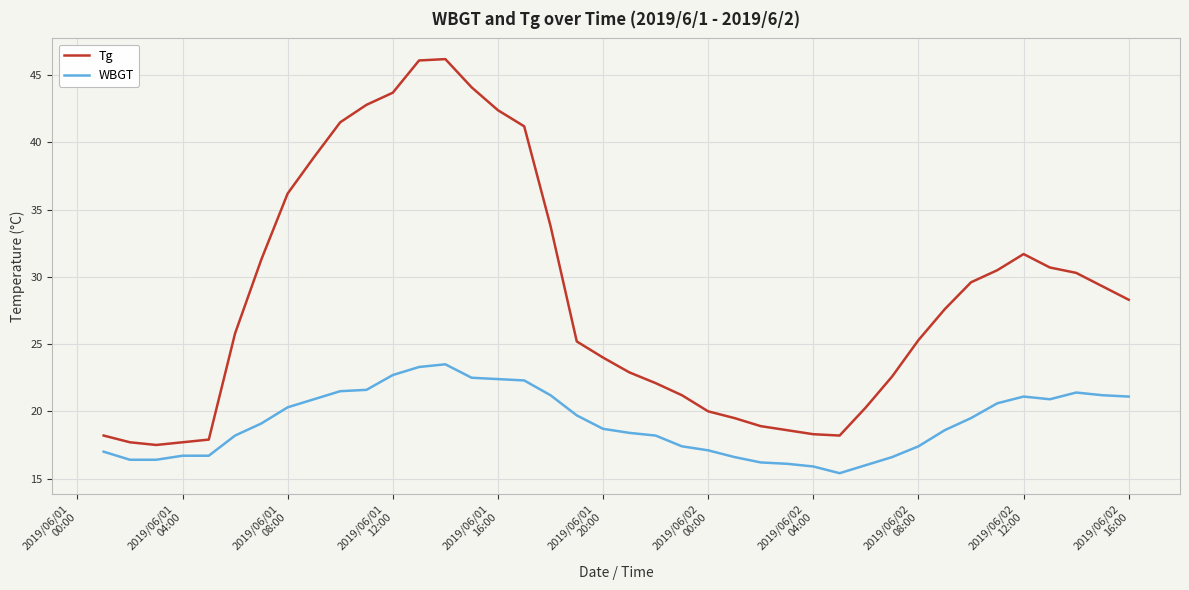

Which series has the widest spread of values?

Tg